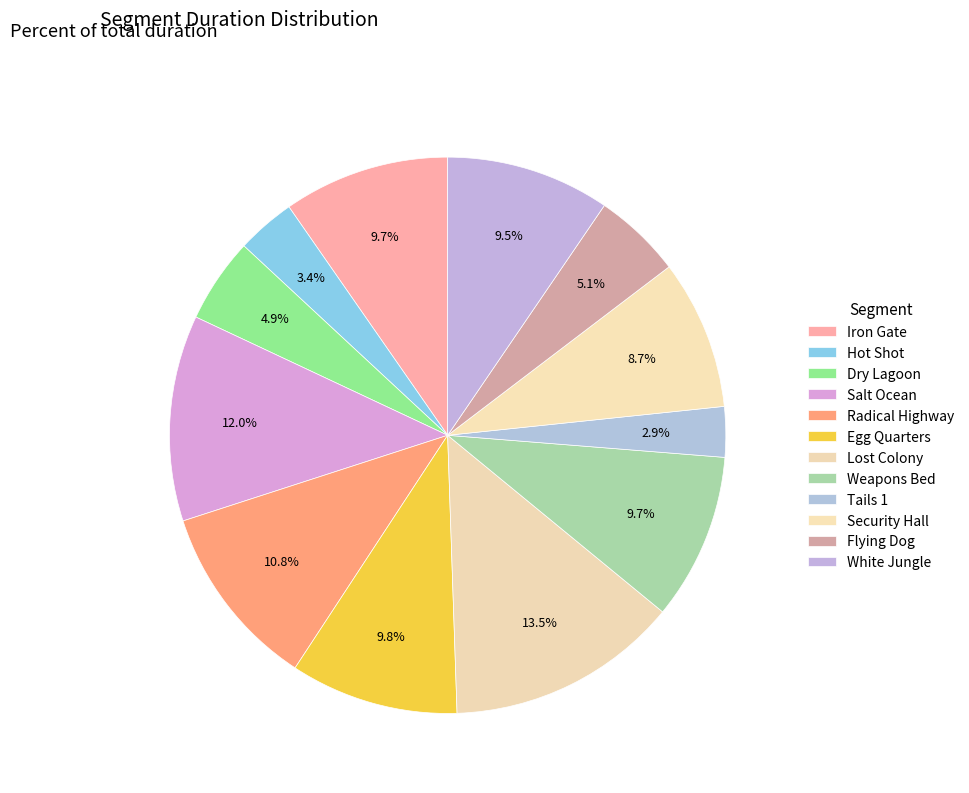

To the nearest percent, what is the difference between the largest and smallest slice percentages?

11%